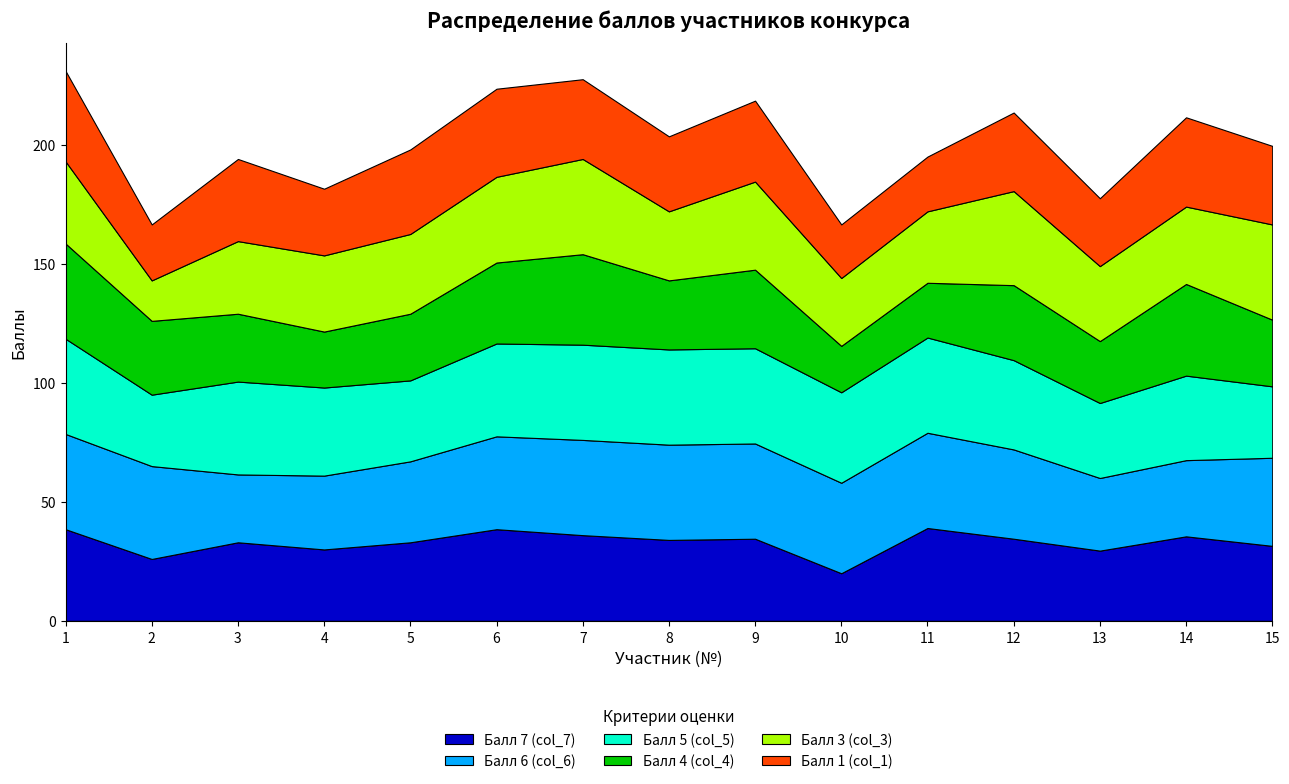

Is it true that Балл 6 (col_6) equals 40.0 at 11?

True